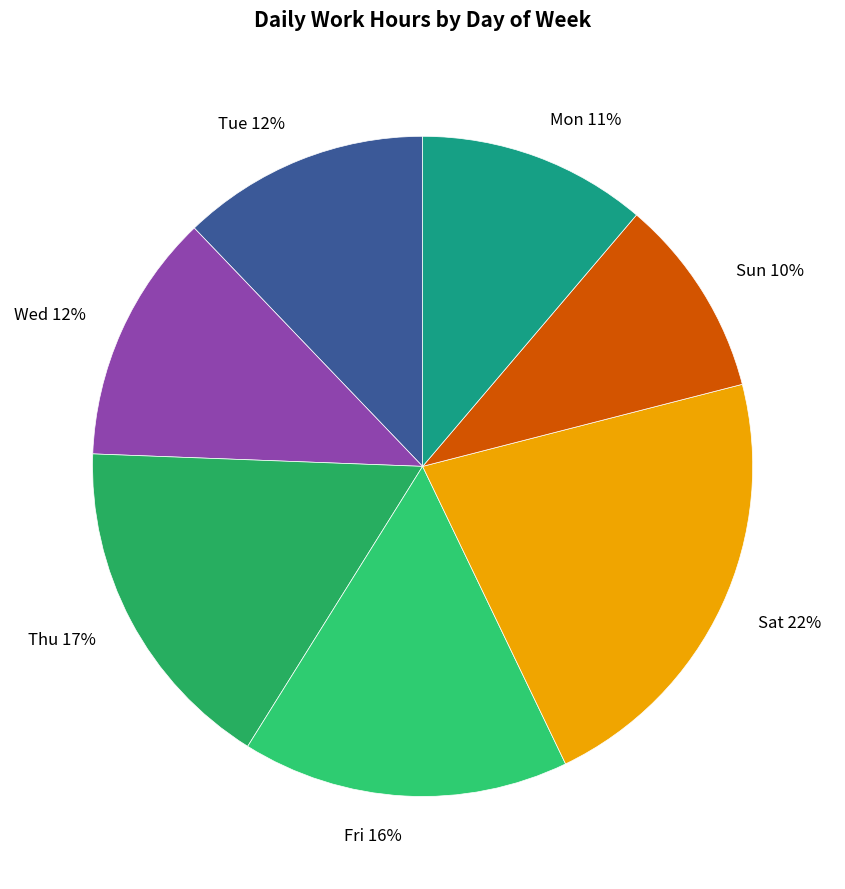

Is it true that Tue 12% is 1% of the pie?

False